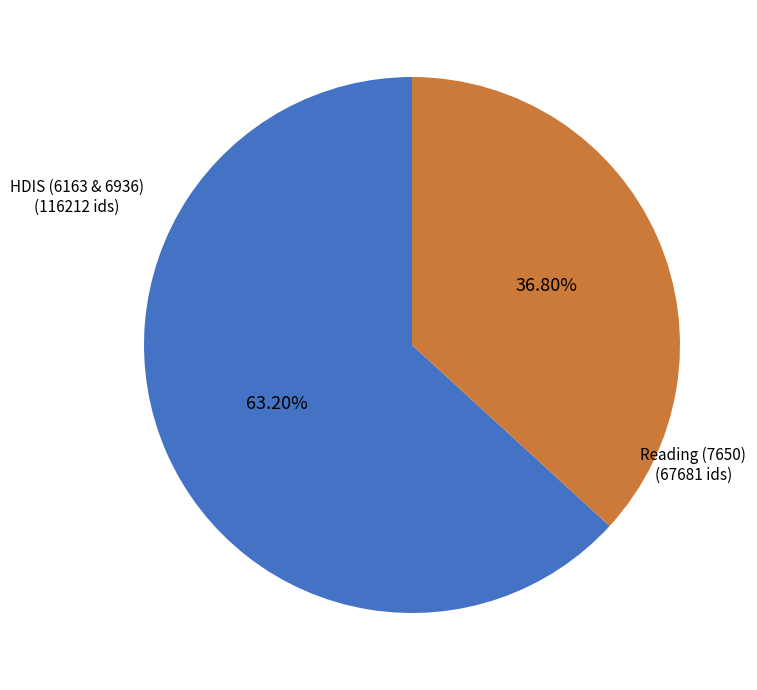

Combined, do Reading (7650) and HDIS (6163 & 6936) account for over 50%?

Yes